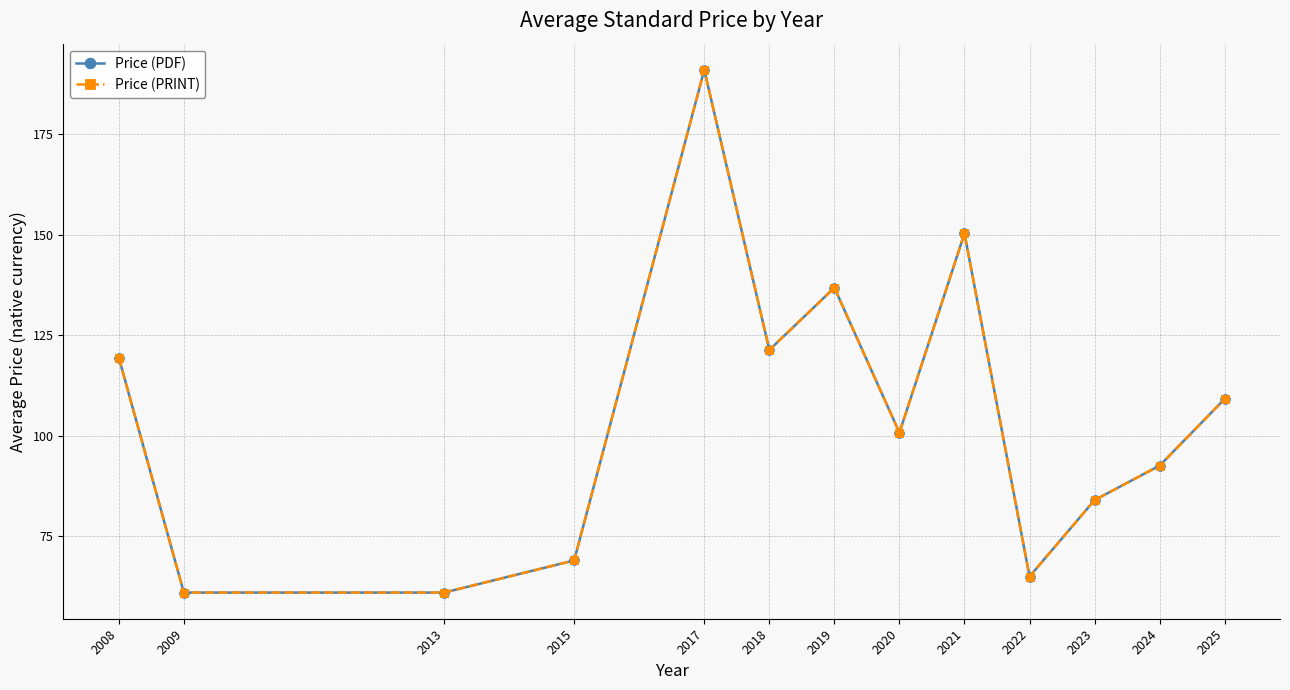

What is the approximate value of Price (PRINT) at 2008?

119.4